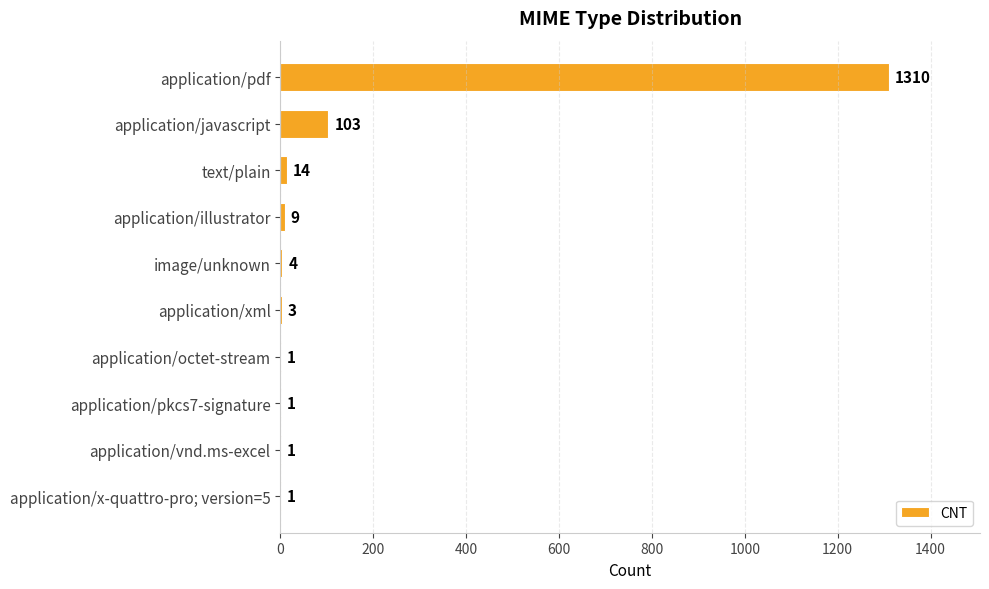

Reading top to bottom, extract all data points from this chart.

application/pdf=1310	application/javascript=103	text/plain=14	application/illustrator=9	image/unknown=4	application/xml=3	application/octet-stream=1	application/pkcs7-signature=1	application/vnd.ms-excel=1	application/x-quattro-pro; version=5=1